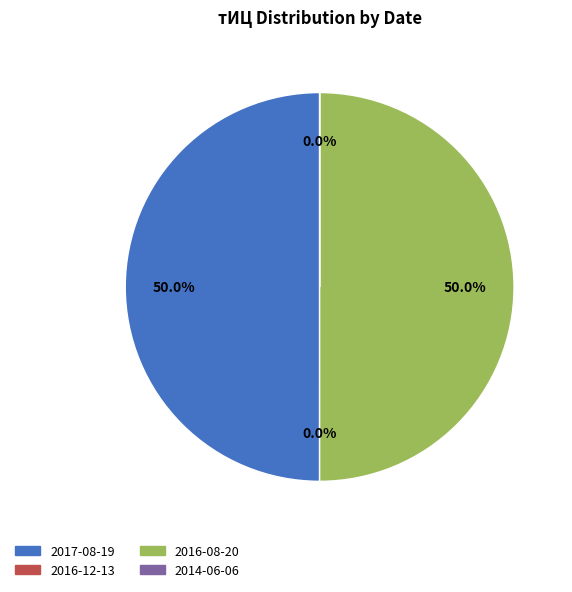

To the nearest percent, what is the average slice percentage?

25%